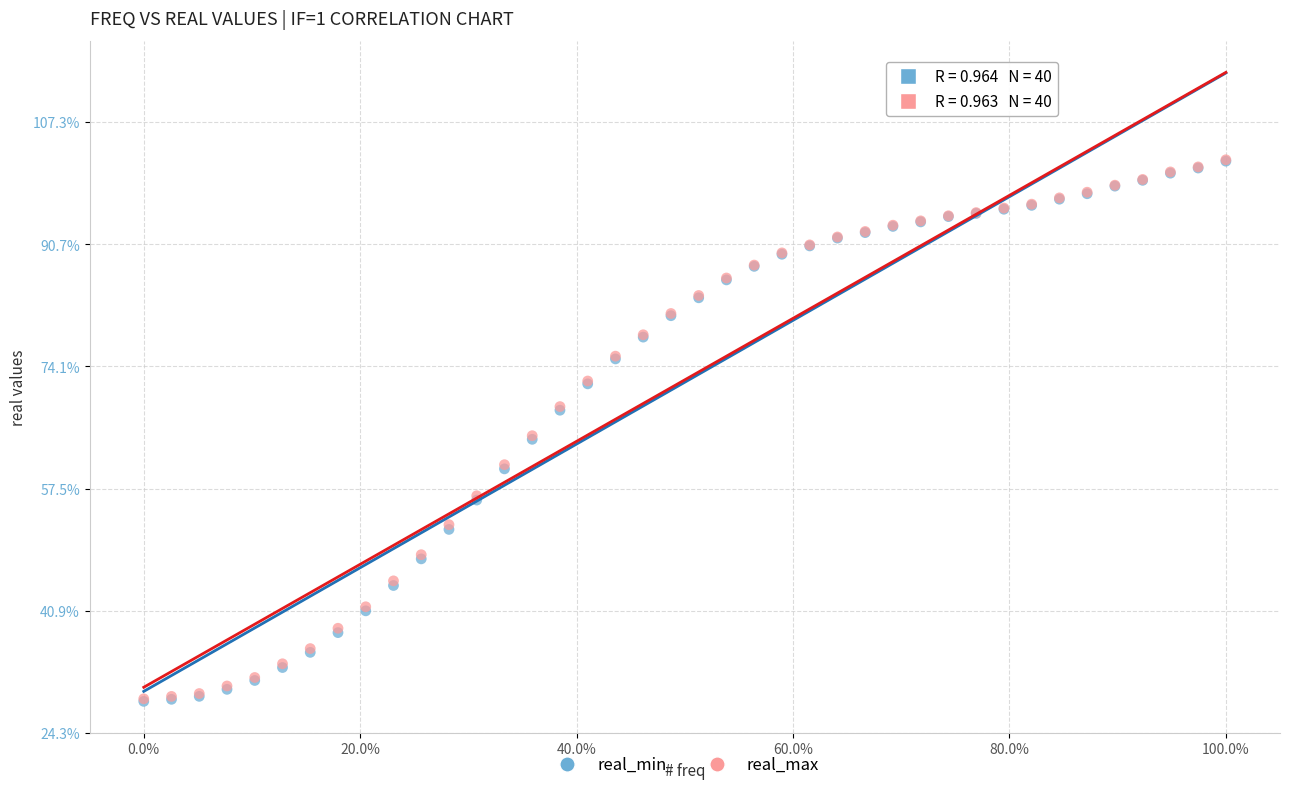

What are all the series names shown in the legend?

real_min, real_max